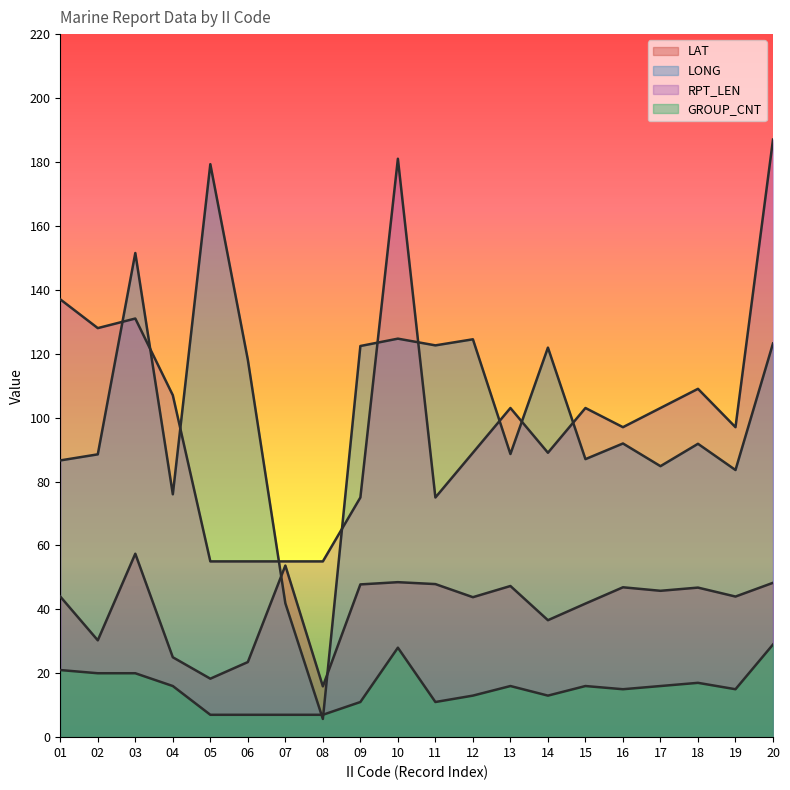

Which label corresponds to the largest value in the chart?

20